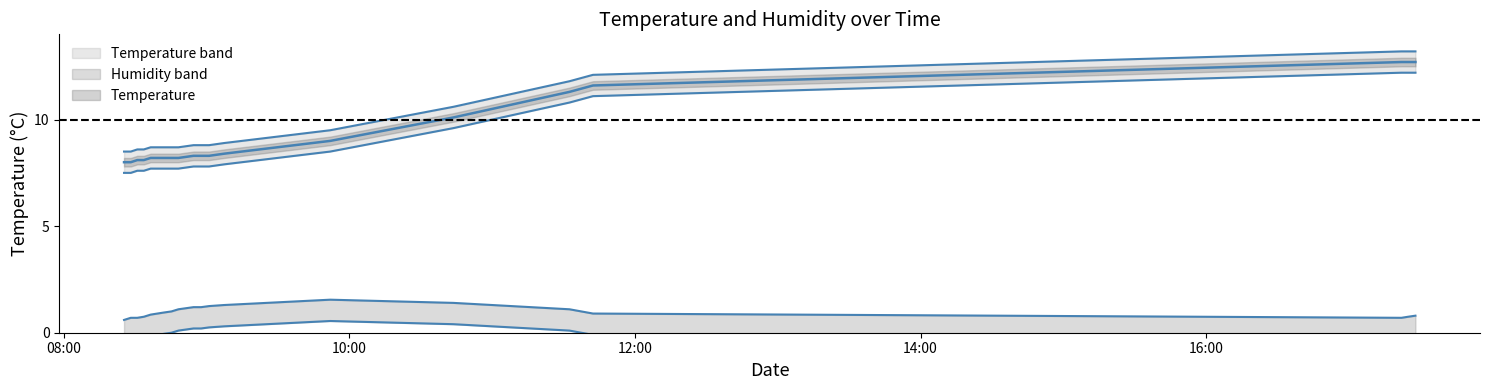

Which series has the largest range (max minus min)?

temperature